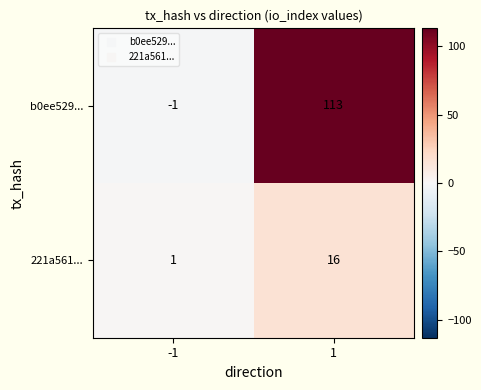

Which series has the widest spread of values?

b0ee529...